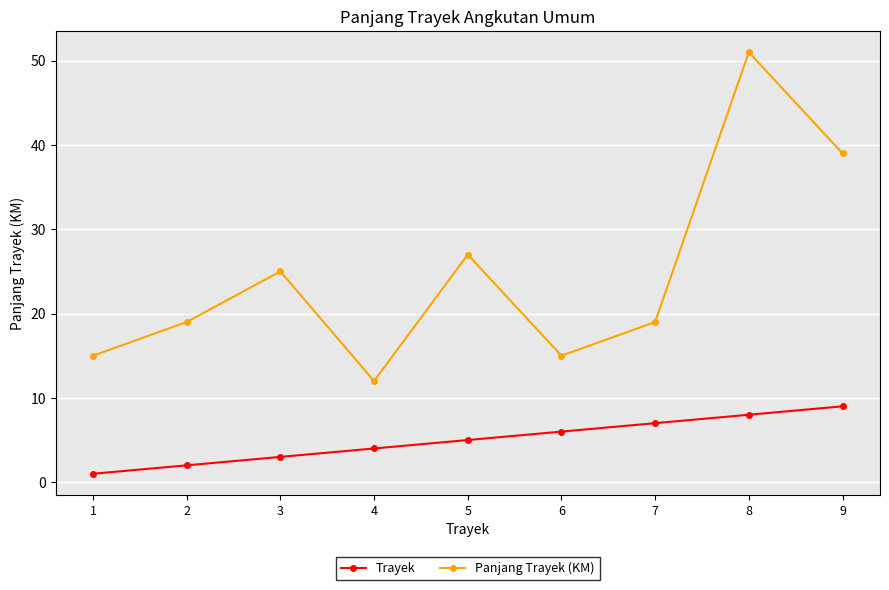

How many lines are shown in the chart?

2